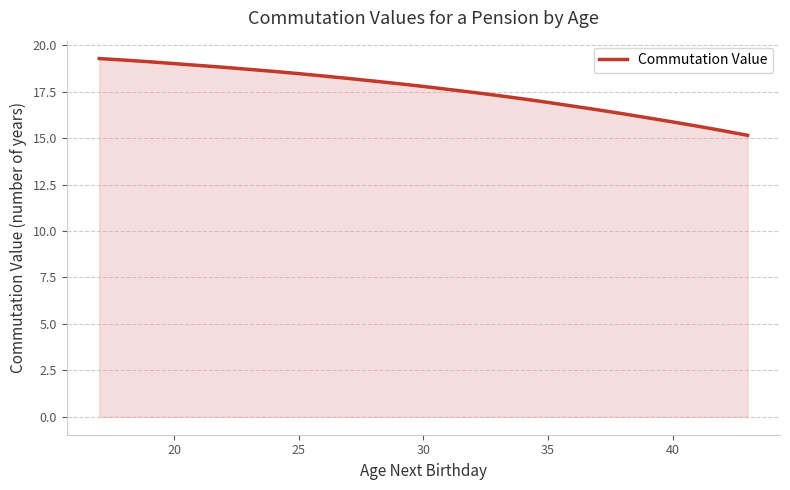

How many lines are shown in the chart?

1